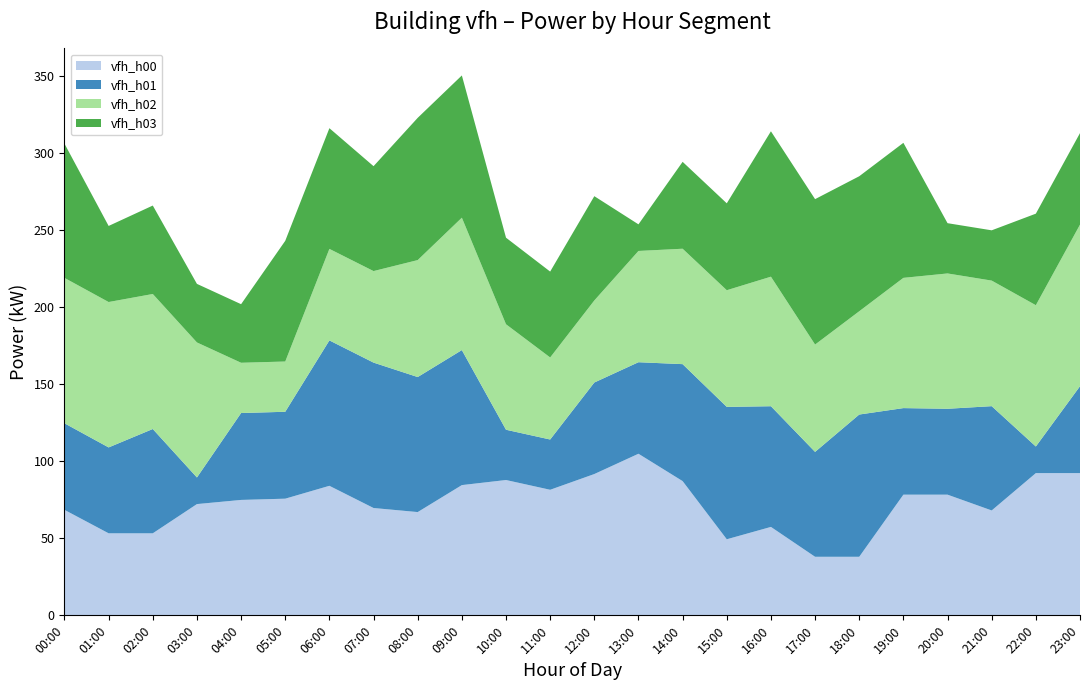

What is the lowest value of the vfh_h00 series?

38.0